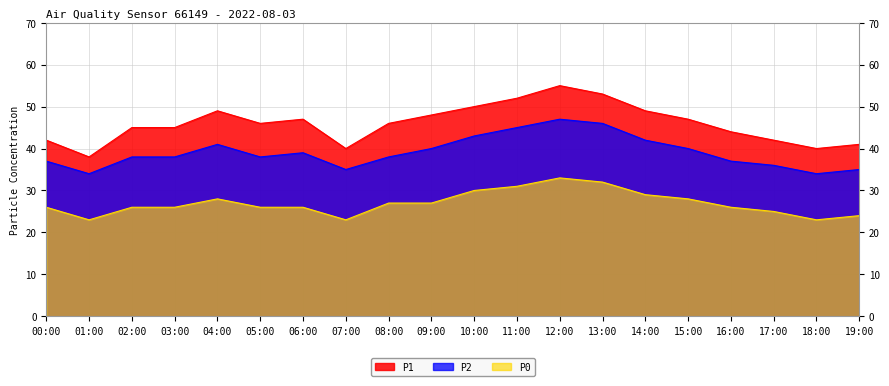

Reading left to right, transcribe all the data shown in this chart.

P1: 42	38	45	45	49	46	47	40	46	48	50	52	55	53	49	47	44	42	40	41
P2: 37	34	38	38	41	38	39	35	38	40	43	45	47	46	42	40	37	36	34	35
P0: 26	23	26	26	28	26	26	23	27	27	30	31	33	32	29	28	26	25	23	24